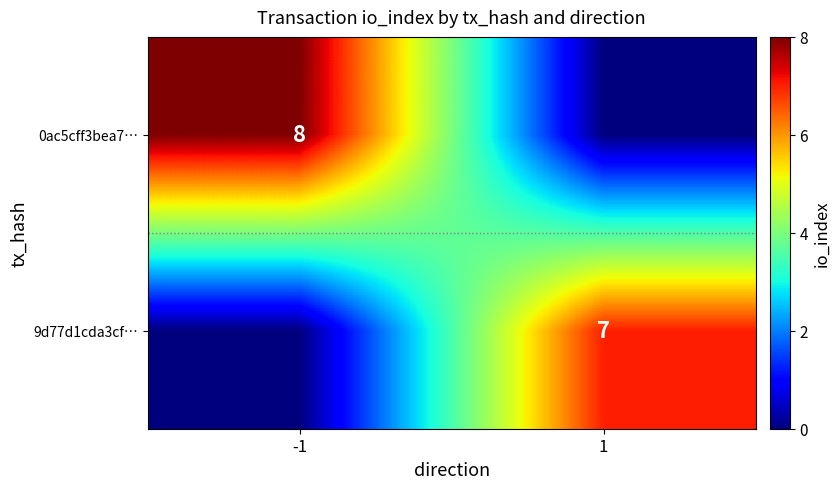

Is it true that 0ac5cff3bea7… equals 11 at -1?

False